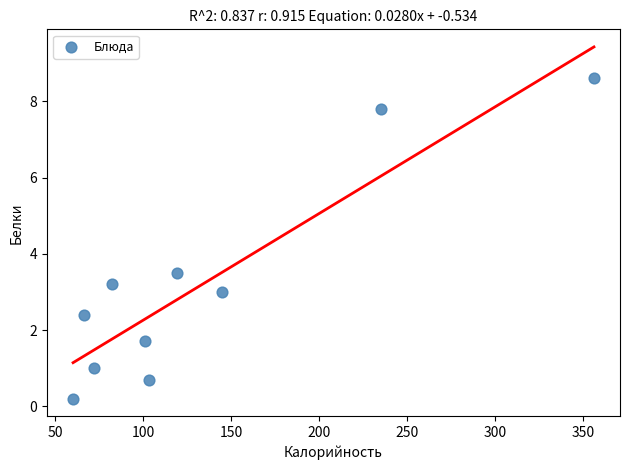

What Y value in the scatter plot is closest to 4?

3.5